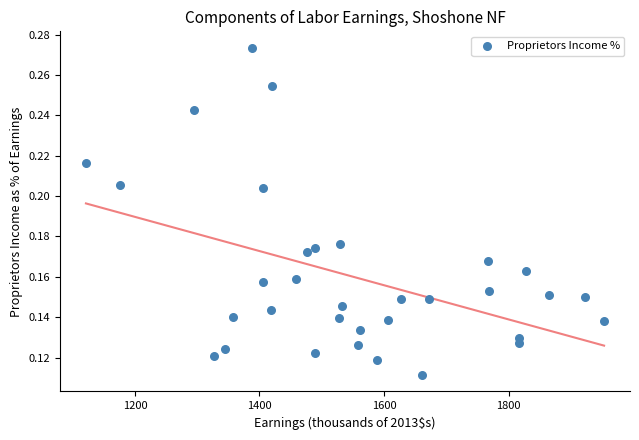

What is the range of X values (max minus min)?

832.1